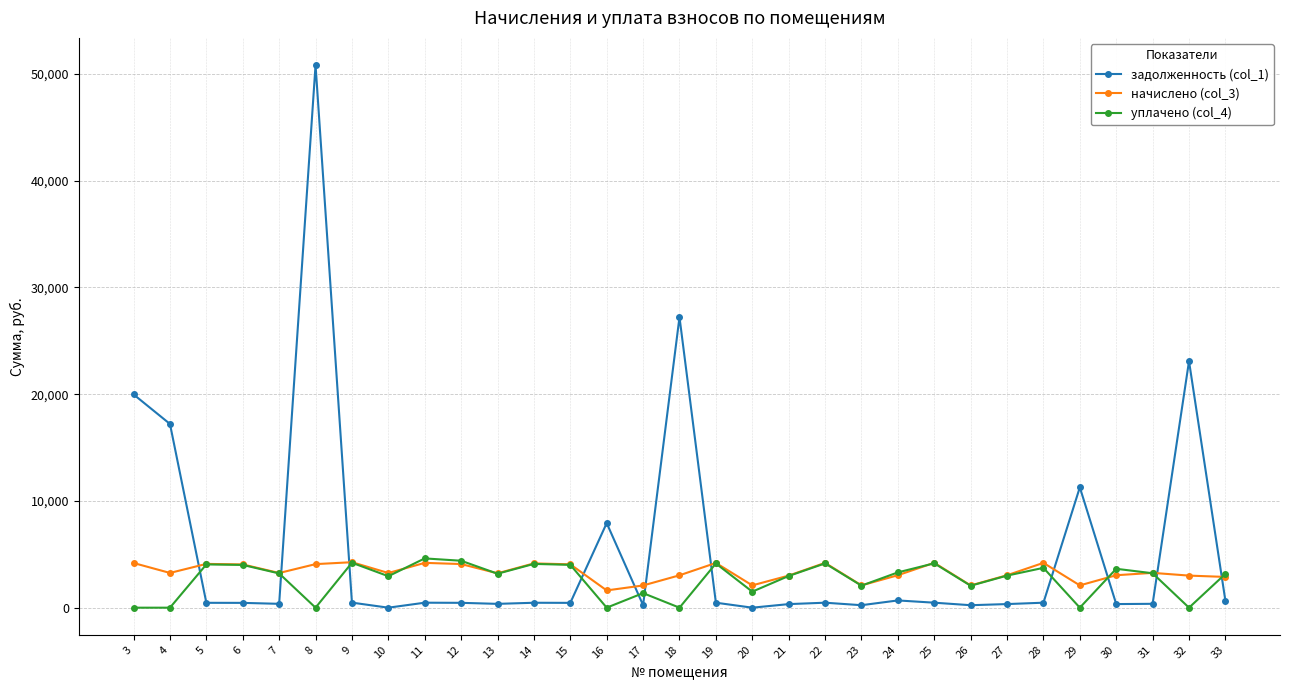

True or false: уплачено (col_4) has more than 0 points higher than both neighbors.

True